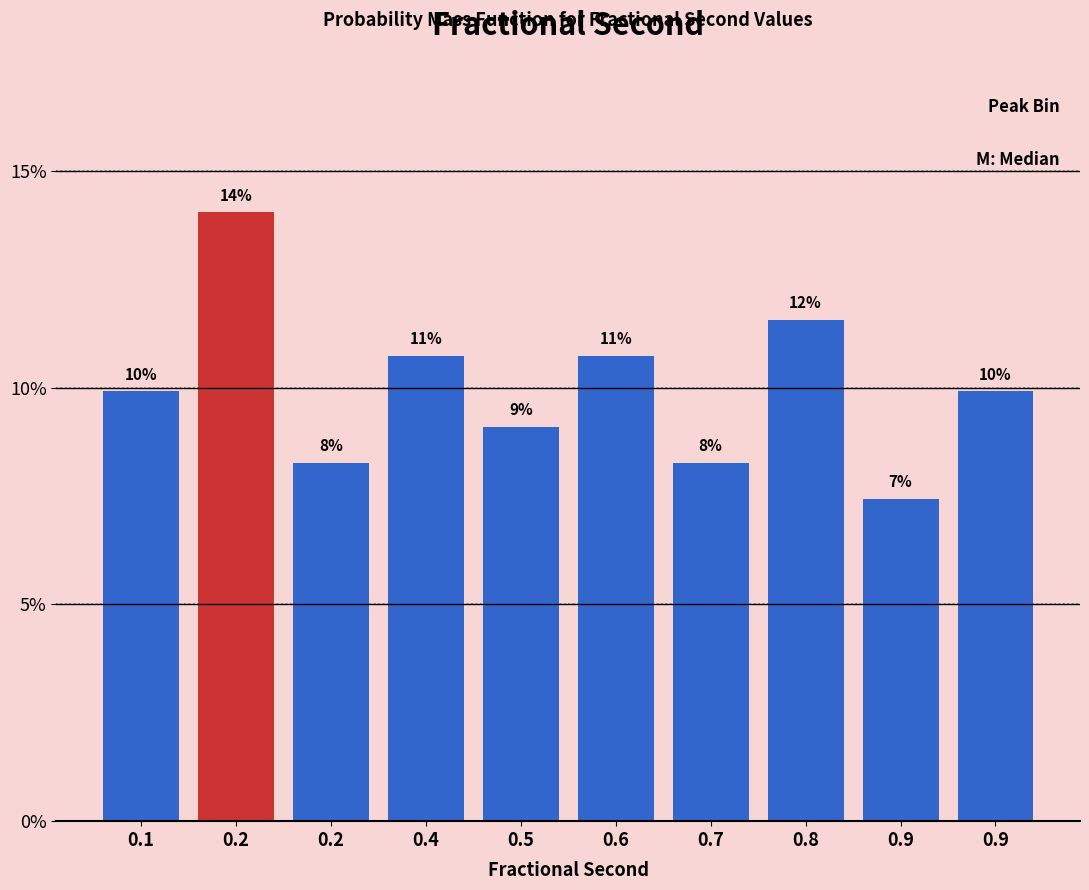

Are the bars horizontal?

No